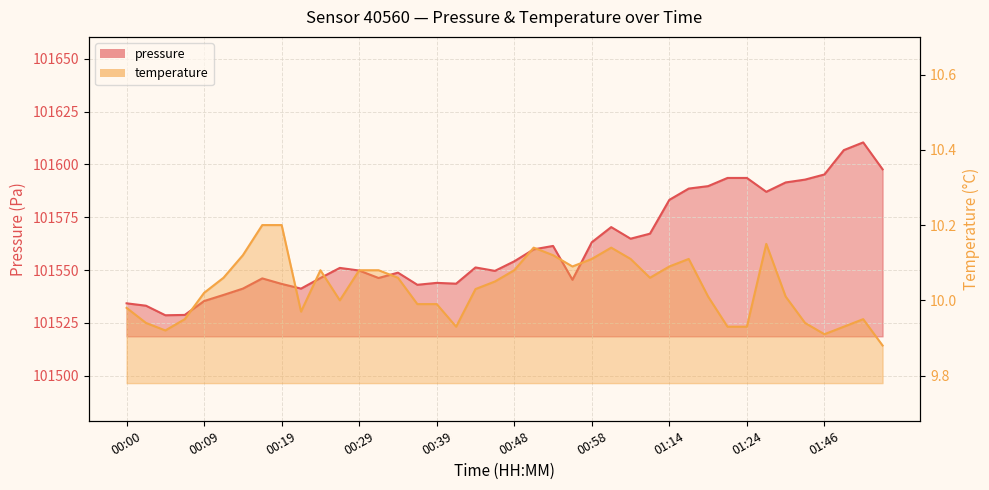

What is the greatest value displayed?

101610.5